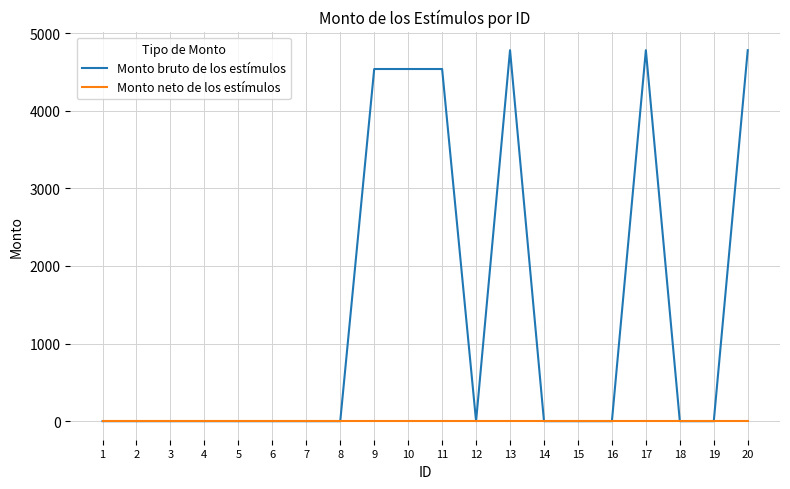

Which series has the largest range (max minus min)?

Monto bruto de los estímulos